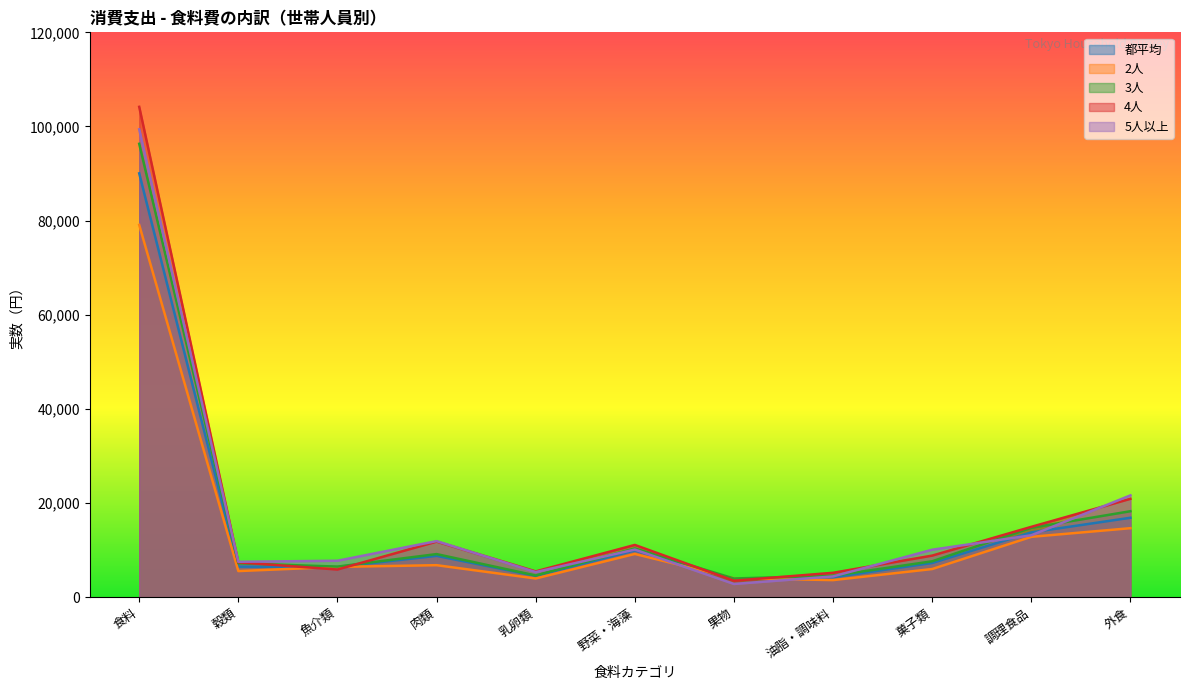

In 都平均, how many points are lower than both neighbors (excluding endpoints)?

3